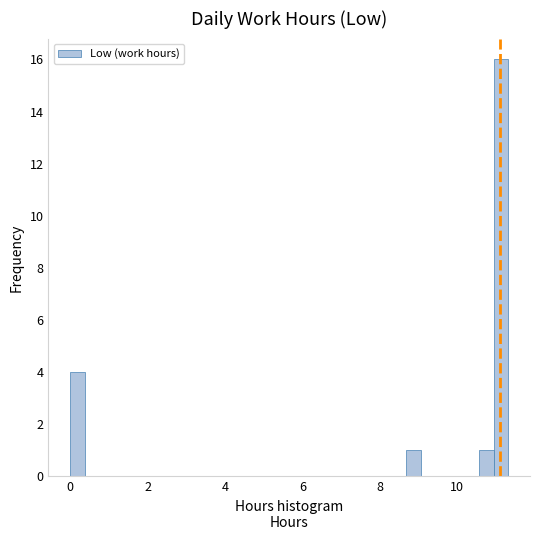

Around what value on the x-axis is the tallest bar? Give the approximate position of its centre, as read against the axis.

11.2